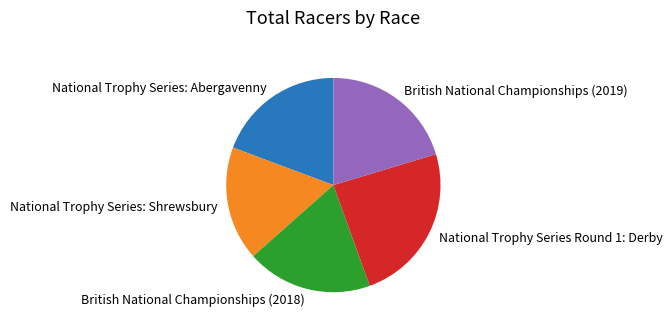

What is the smallest slice in the pie chart?

National Trophy Series: Shrewsbury